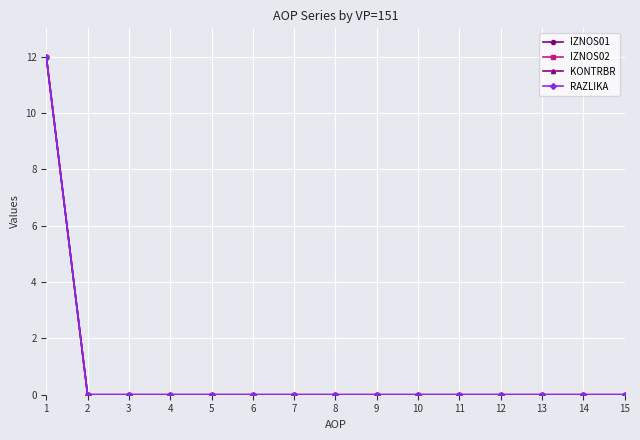

Does the chart have visible grid lines?

Yes